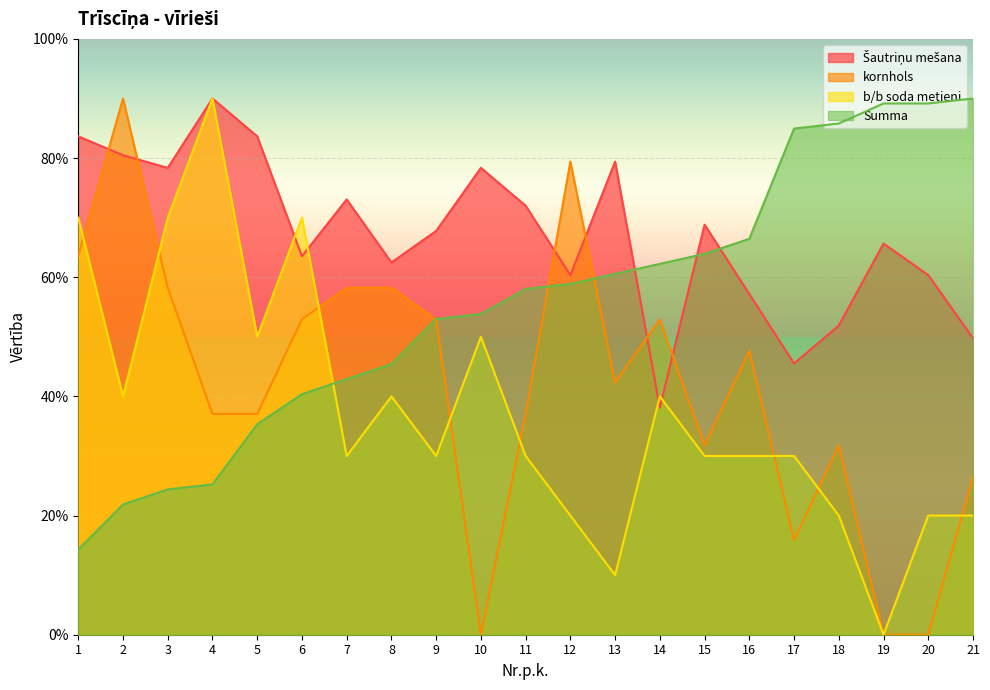

What is the sum of the kornhols values at 10 and 9?

52.9